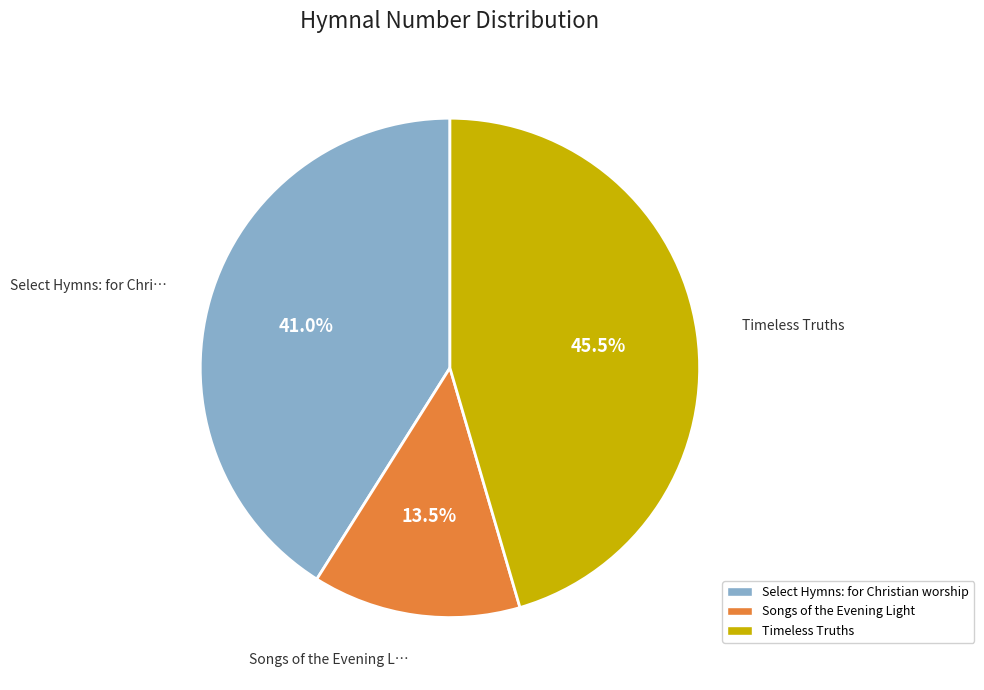

Is Songs of the Evening Light the majority of the pie?

No